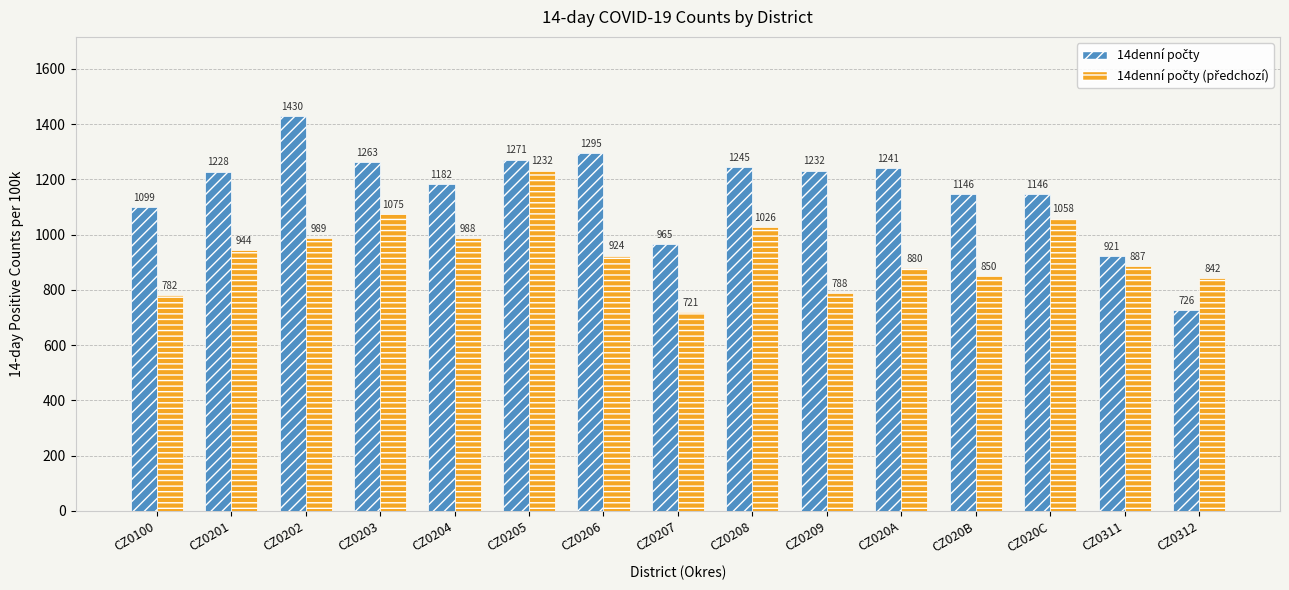

At which category is the sum across all series the highest?

CZ0205